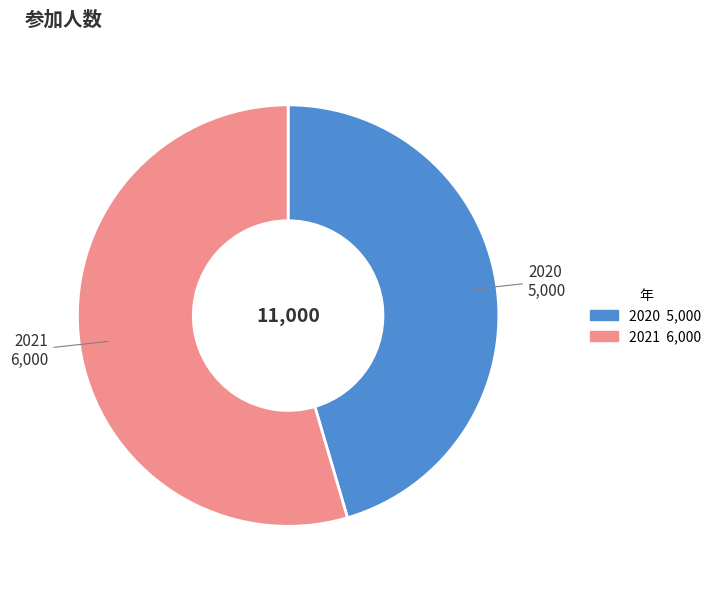

Rank the categories by value from highest to lowest.

2021, 2020